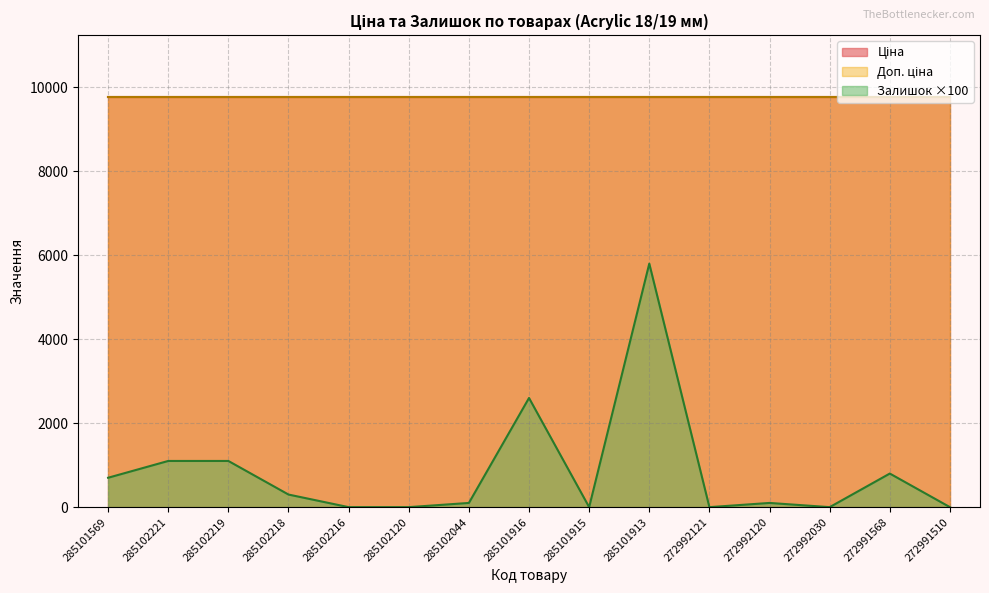

Which series has the widest spread of values?

Залишок